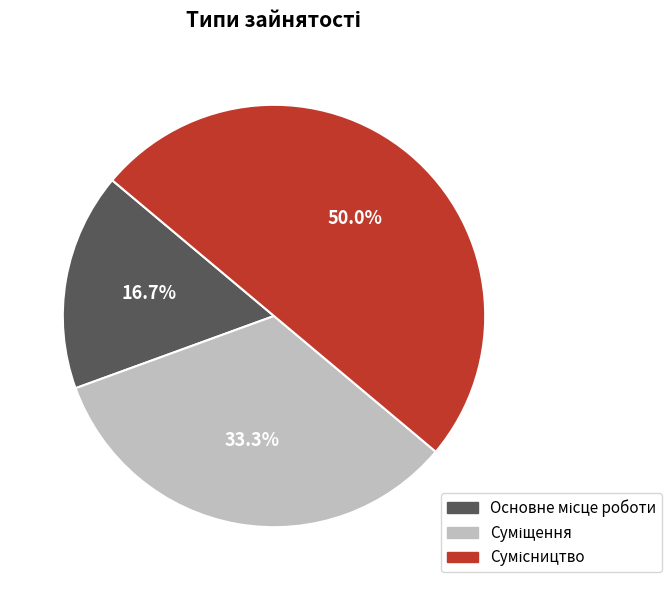

What percentage is the Суміщення slice, to the nearest percent?

33%